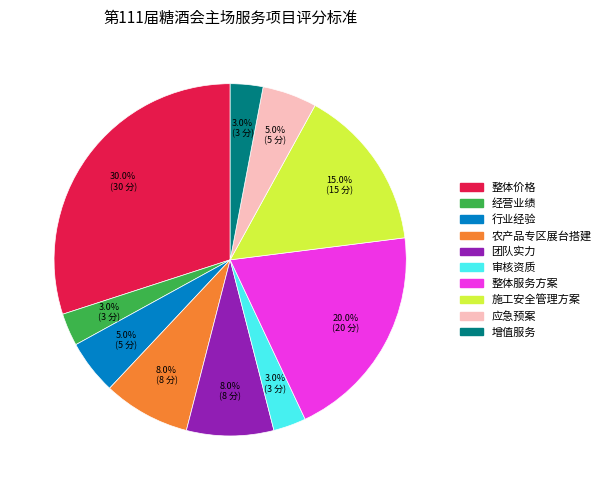

Is there a majority slice in this chart?

No